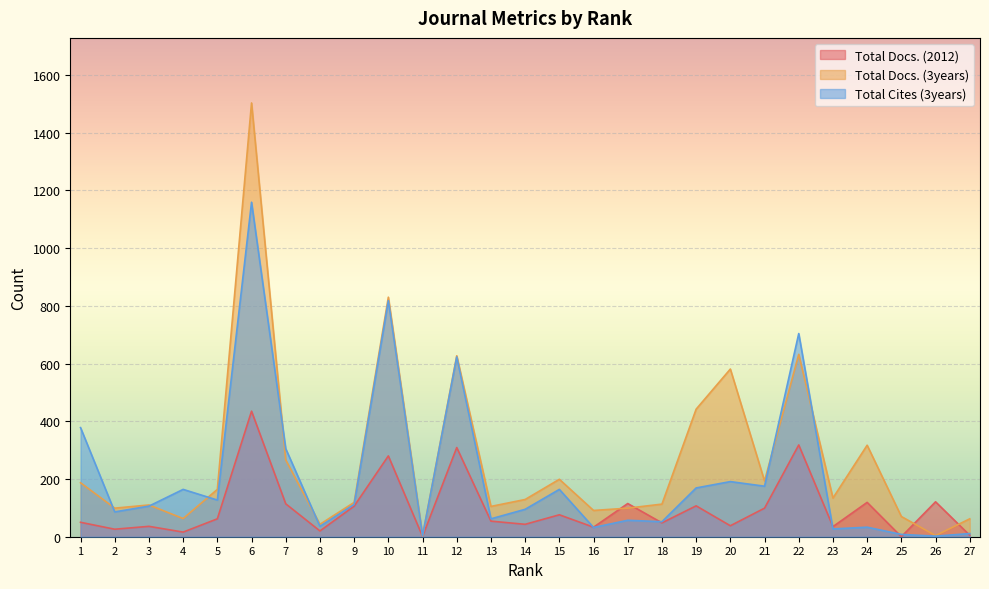

What are all the series names shown in the legend?

Total Docs. (2012), Total Docs. (3years), Total Cites (3years)